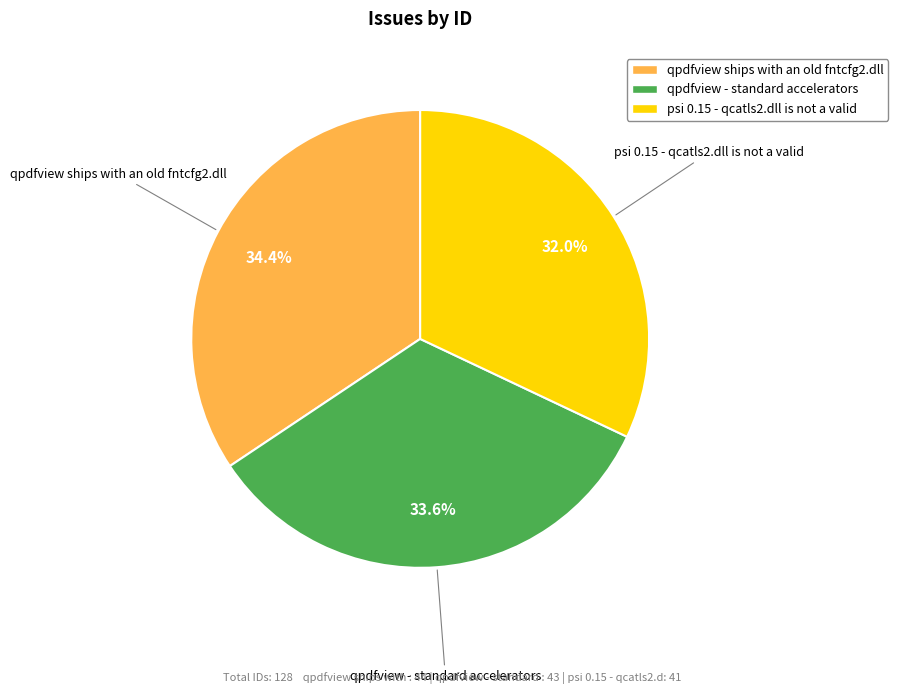

How many slices are in this pie chart?

3